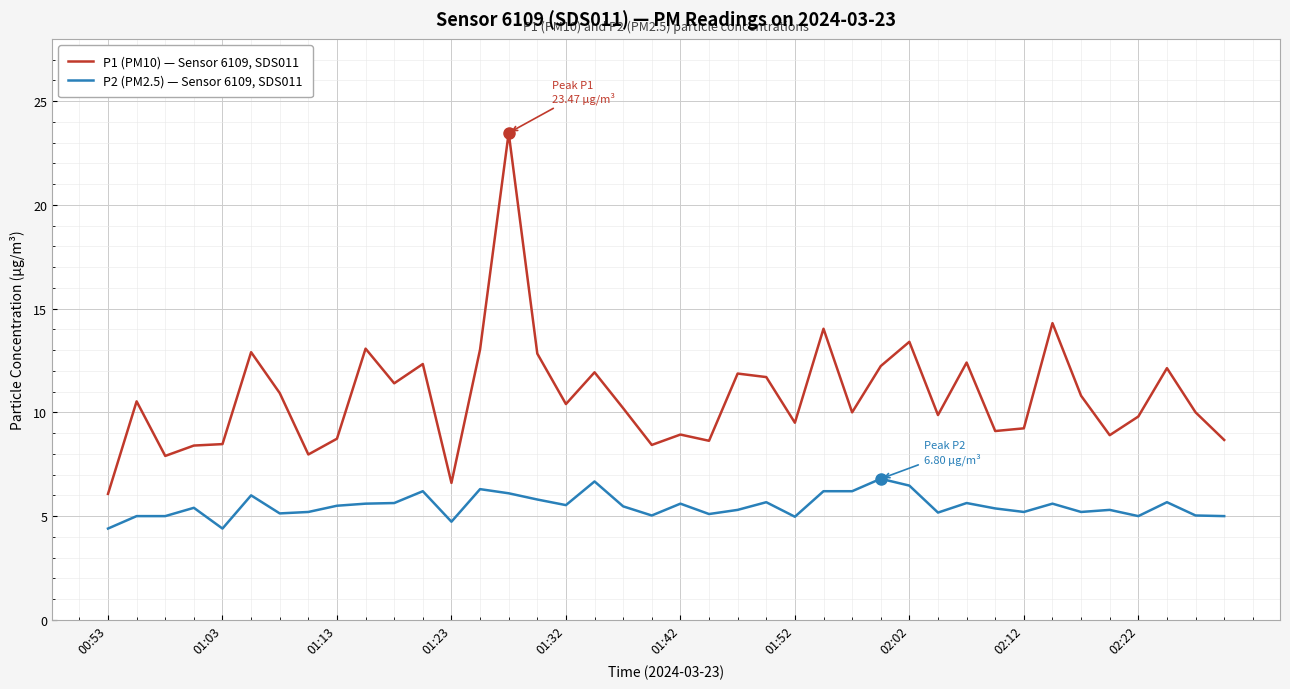

How many distinct data groups are displayed?

2